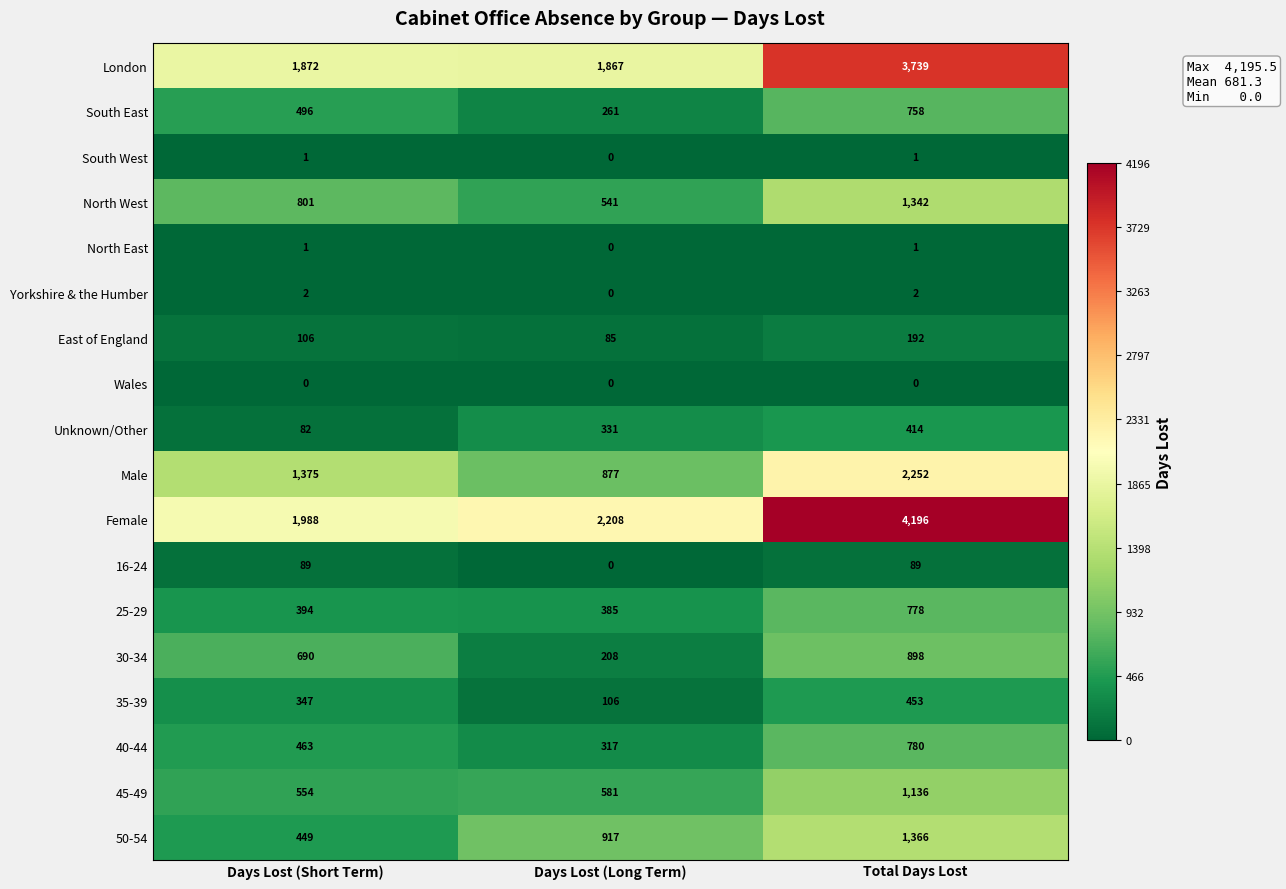

At how many categories does at least one series exceed 3026?

1